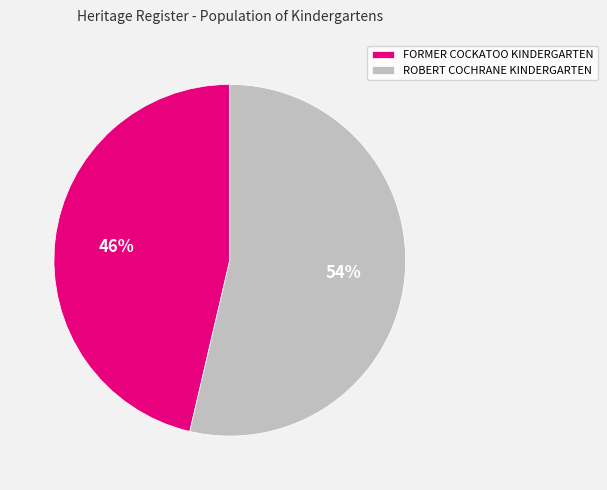

Does ROBERT COCHRANE KINDERGARTEN represent more than half of the total?

Yes